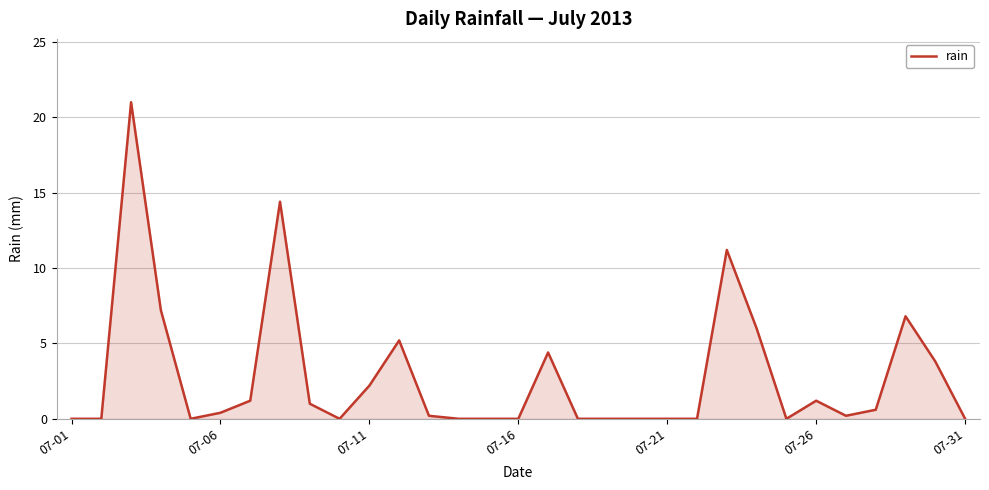

What is the greatest value displayed?

21.0